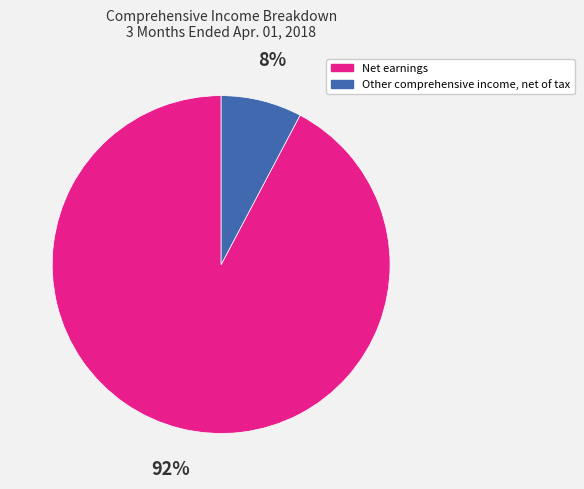

To the nearest percent, what is the combined percentage of Other comprehensive income, net of tax and Net earnings?

100%